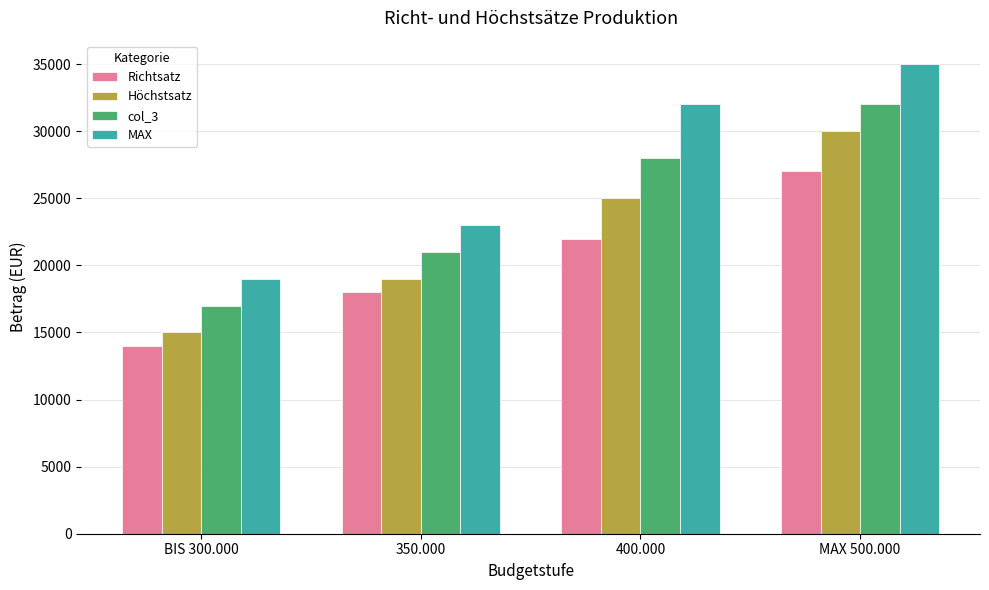

At how many categories does at least one series exceed 24489?

2